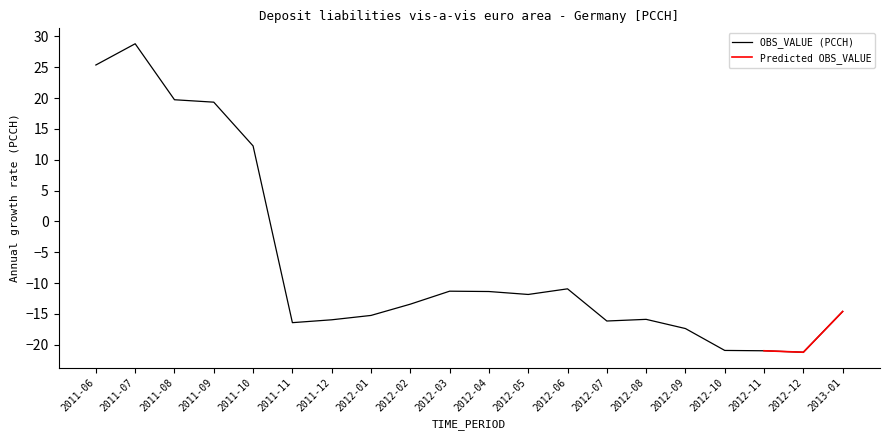

Reading right to left, list all the values displayed in this chart.

2013-01=-14.6	2012-12=-21.2	2012-11=-21.0	2012-10=-20.9	2012-09=-17.4	2012-08=-15.9	2012-07=-16.2	2012-06=-10.9	2012-05=-11.9	2012-04=-11.4	2012-03=-11.3	2012-02=-13.4	2012-01=-15.3	2011-12=-16.0	2011-11=-16.4	2011-10=12.2	2011-09=19.3	2011-08=19.7	2011-07=28.8	2011-06=25.4